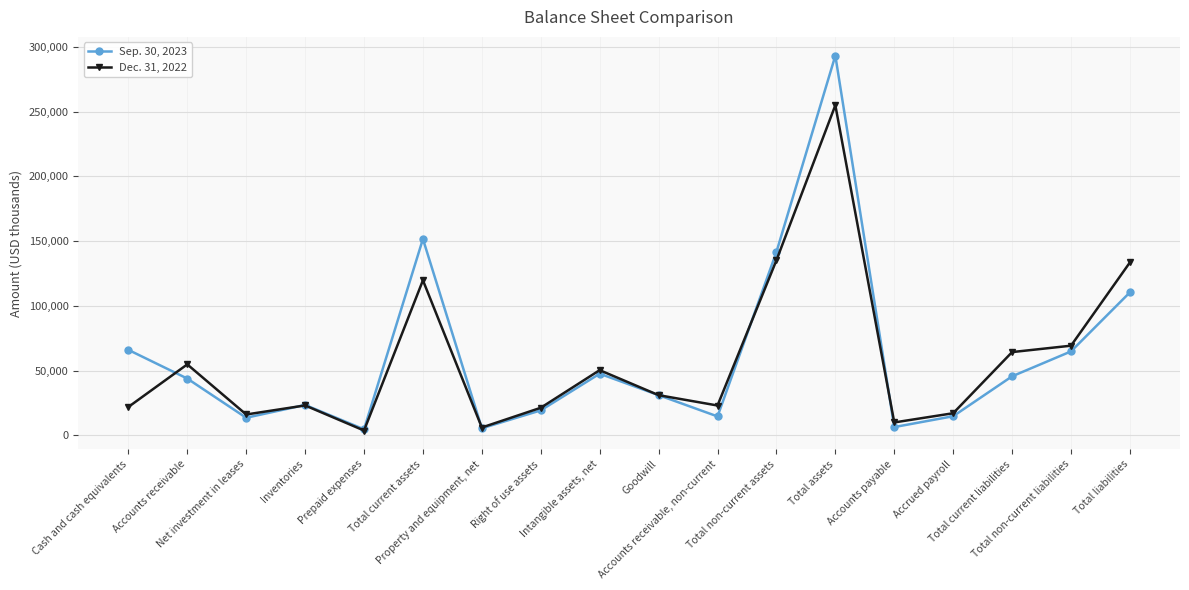

At how many categories does at least one series exceed 90398?

4